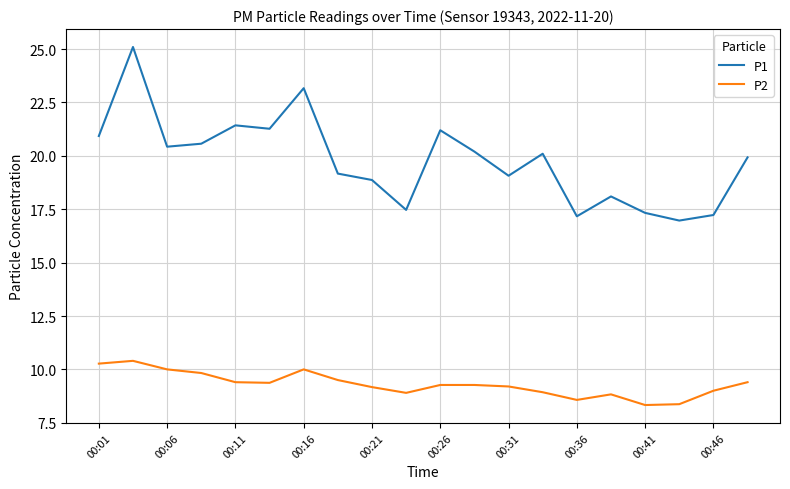

Which series has the largest total across all categories?

P1